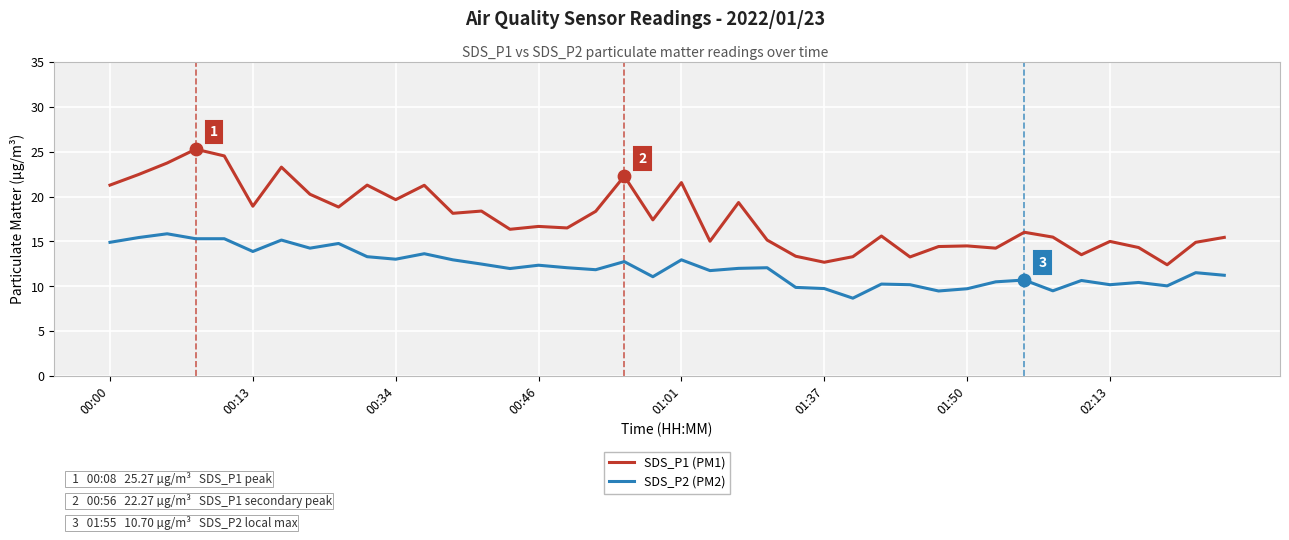

What is the greatest value displayed?

25.3